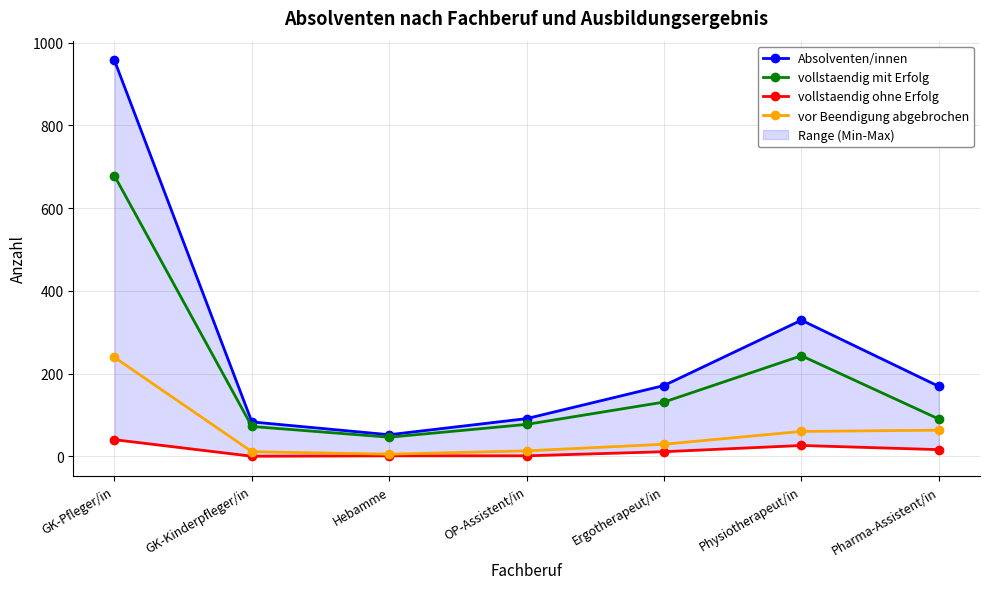

True or false: vor Beendigung abgebrochen and vollstaendig ohne Erfolg cross at least once.

False